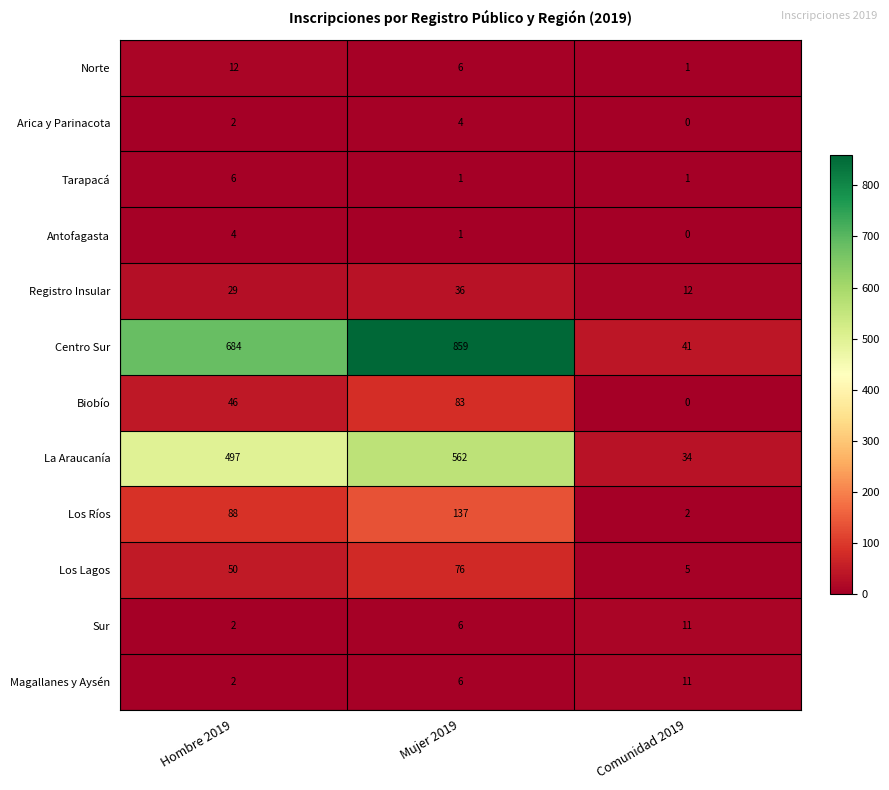

The value of Arica y Parinacota at Comunidad 2019 is 0. True or false?

True